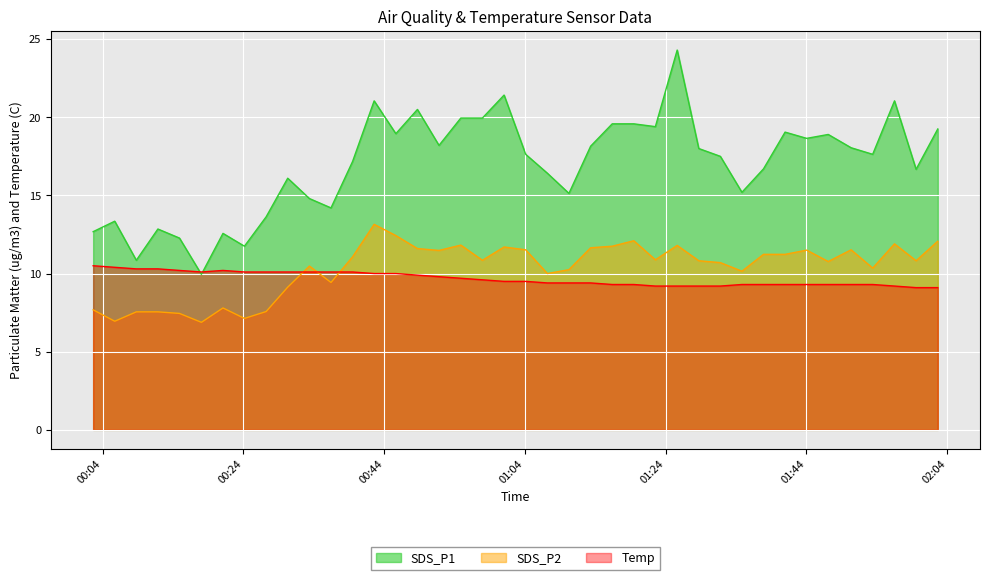

Reading left to right, extract all data points from this chart.

SDS_P1: 2021/10/18 00:02:38=12.7	2021/10/18 00:05:42=13.3	2021/10/18 00:08:46=10.8	2021/10/18 00:11:50=12.8	2021/10/18 00:14:54=12.3	2021/10/18 00:18:01=9.9	2021/10/18 00:21:05=12.6	2021/10/18 00:24:08=11.8	2021/10/18 00:27:13=13.6	2021/10/18 00:30:17=16.1	2021/10/18 00:33:22=14.8	2021/10/18 00:36:26=14.2	2021/10/18 00:39:30=17.2	2021/10/18 00:42:34=21.1	2021/10/18 00:45:39=18.9	2021/10/18 00:48:43=20.5	2021/10/18 00:51:47=18.2	2021/10/18 00:54:53=19.9	2021/10/18 00:57:57=19.9	2021/10/18 01:01:02=21.4	2021/10/18 01:04:06=17.6	2021/10/18 01:07:11=16.4	2021/10/18 01:10:15=15.1	2021/10/18 01:13:20=18.1	2021/10/18 01:16:24=19.6	2021/10/18 01:19:28=19.6	2021/10/18 01:22:32=19.4	2021/10/18 01:25:38=24.3	2021/10/18 01:28:42=18.0	2021/10/18 01:31:46=17.5	2021/10/18 01:34:50=15.2	2021/10/18 01:37:54=16.7	2021/10/18 01:40:58=19.1	2021/10/18 01:44:02=18.6	2021/10/18 01:47:06=18.9	2021/10/18 01:50:21=18.1	2021/10/18 01:53:25=17.6	2021/10/18 01:56:31=21.1	2021/10/18 01:59:35=16.7	2021/10/18 02:02:40=19.2
SDS_P2: 2021/10/18 00:02:38=7.7	2021/10/18 00:05:42=7.0	2021/10/18 00:08:46=7.5	2021/10/18 00:11:50=7.5	2021/10/18 00:14:54=7.5	2021/10/18 00:18:01=6.9	2021/10/18 00:21:05=7.8	2021/10/18 00:24:08=7.1	2021/10/18 00:27:13=7.6	2021/10/18 00:30:17=9.1	2021/10/18 00:33:22=10.5	2021/10/18 00:36:26=9.4	2021/10/18 00:39:30=11.1	2021/10/18 00:42:34=13.2	2021/10/18 00:45:39=12.4	2021/10/18 00:48:43=11.6	2021/10/18 00:51:47=11.5	2021/10/18 00:54:53=11.8	2021/10/18 00:57:57=10.8	2021/10/18 01:01:02=11.7	2021/10/18 01:04:06=11.5	2021/10/18 01:07:11=10.0	2021/10/18 01:10:15=10.2	2021/10/18 01:13:20=11.7	2021/10/18 01:16:24=11.8	2021/10/18 01:19:28=12.1	2021/10/18 01:22:32=10.9	2021/10/18 01:25:38=11.8	2021/10/18 01:28:42=10.8	2021/10/18 01:31:46=10.7	2021/10/18 01:34:50=10.2	2021/10/18 01:37:54=11.2	2021/10/18 01:40:58=11.2	2021/10/18 01:44:02=11.5	2021/10/18 01:47:06=10.8	2021/10/18 01:50:21=11.5	2021/10/18 01:53:25=10.3	2021/10/18 01:56:31=11.9	2021/10/18 01:59:35=10.8	2021/10/18 02:02:40=12.1
Temp: 2021/10/18 00:02:38=10.5	2021/10/18 00:05:42=10.4	2021/10/18 00:08:46=10.3	2021/10/18 00:11:50=10.3	2021/10/18 00:14:54=10.2	2021/10/18 00:18:01=10.1	2021/10/18 00:21:05=10.2	2021/10/18 00:24:08=10.1	2021/10/18 00:27:13=10.1	2021/10/18 00:30:17=10.1	2021/10/18 00:33:22=10.1	2021/10/18 00:36:26=10.1	2021/10/18 00:39:30=10.1	2021/10/18 00:42:34=10.0	2021/10/18 00:45:39=10.0	2021/10/18 00:48:43=9.9	2021/10/18 00:51:47=9.8	2021/10/18 00:54:53=9.7	2021/10/18 00:57:57=9.6	2021/10/18 01:01:02=9.5	2021/10/18 01:04:06=9.5	2021/10/18 01:07:11=9.4	2021/10/18 01:10:15=9.4	2021/10/18 01:13:20=9.4	2021/10/18 01:16:24=9.3	2021/10/18 01:19:28=9.3	2021/10/18 01:22:32=9.2	2021/10/18 01:25:38=9.2	2021/10/18 01:28:42=9.2	2021/10/18 01:31:46=9.2	2021/10/18 01:34:50=9.3	2021/10/18 01:37:54=9.3	2021/10/18 01:40:58=9.3	2021/10/18 01:44:02=9.3	2021/10/18 01:47:06=9.3	2021/10/18 01:50:21=9.3	2021/10/18 01:53:25=9.3	2021/10/18 01:56:31=9.2	2021/10/18 01:59:35=9.1	2021/10/18 02:02:40=9.1